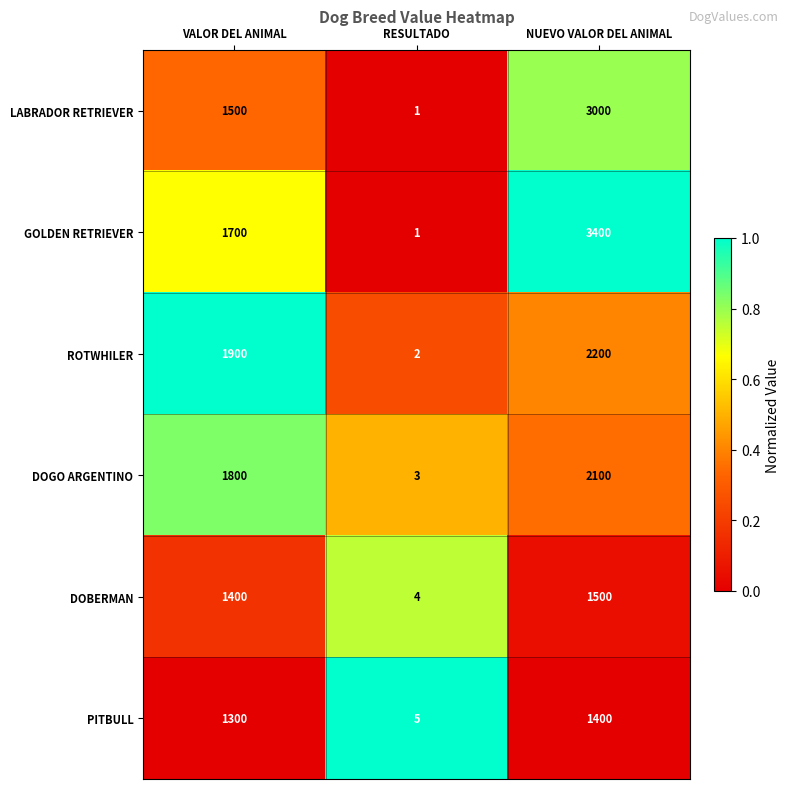

The LABRADOR RETRIEVER series shows 769 at NUEVO VALOR DEL ANIMAL. True or false?

False